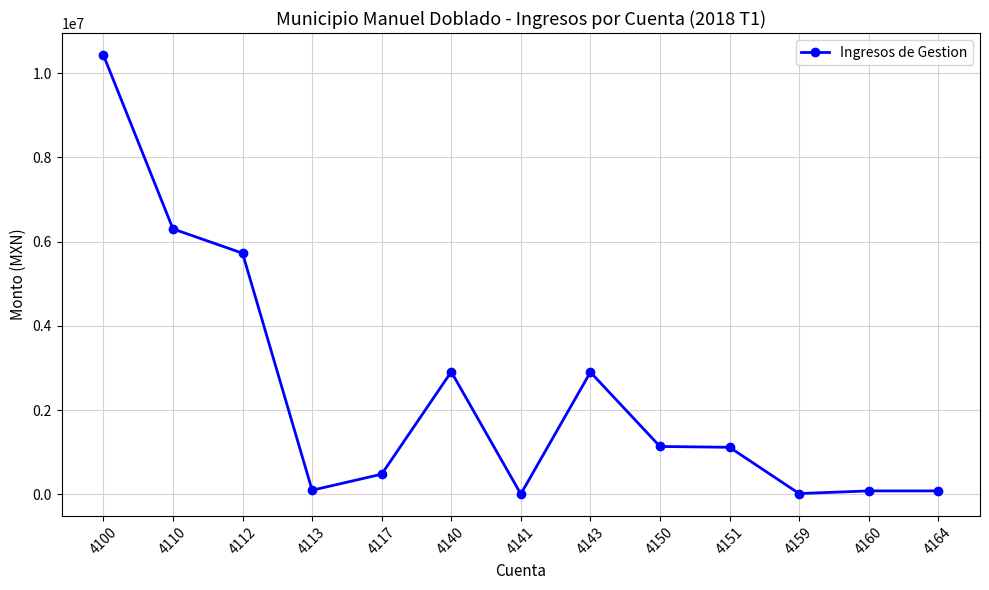

Where is the first local maximum?

4140